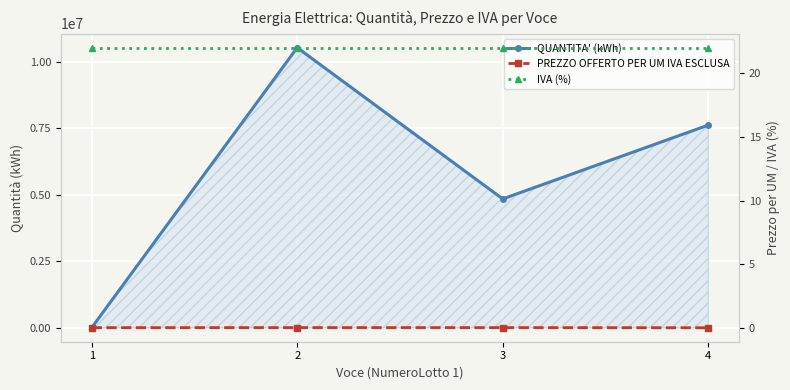

The value of QUANTITA' (kWh) at 2 is 17440986.8. True or false?

False